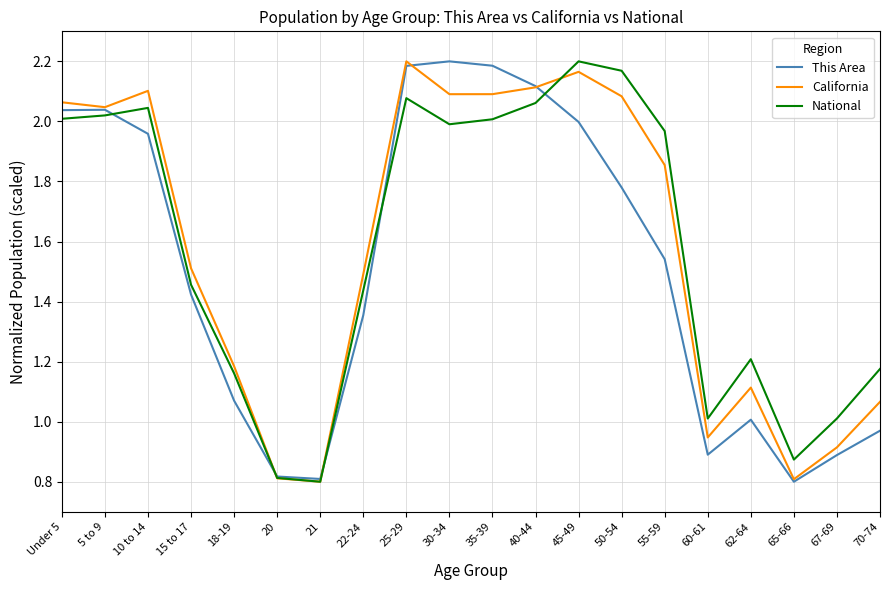

What position from the right is 67-69?

2